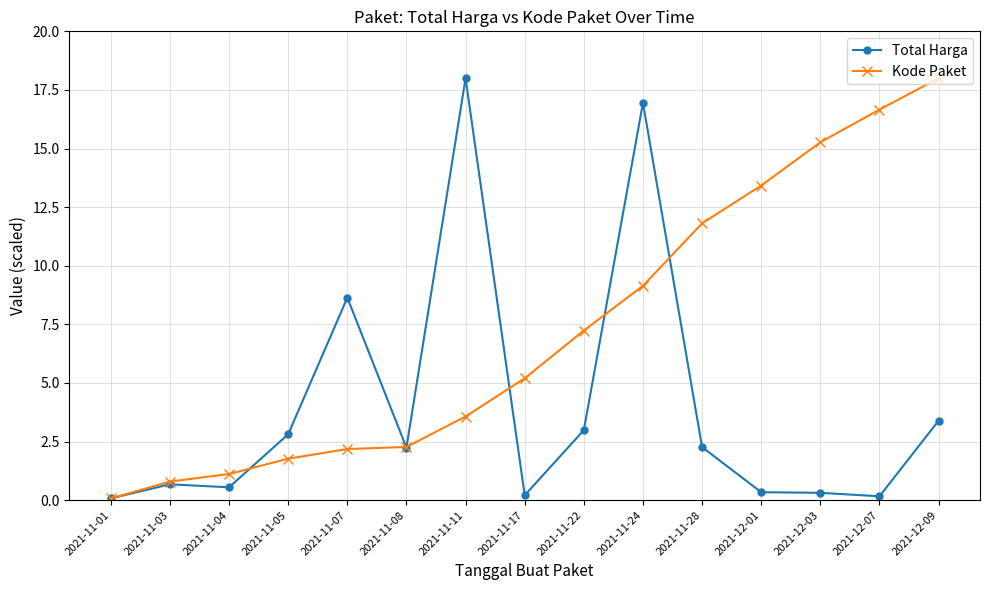

How many categories are shown in the chart?

15